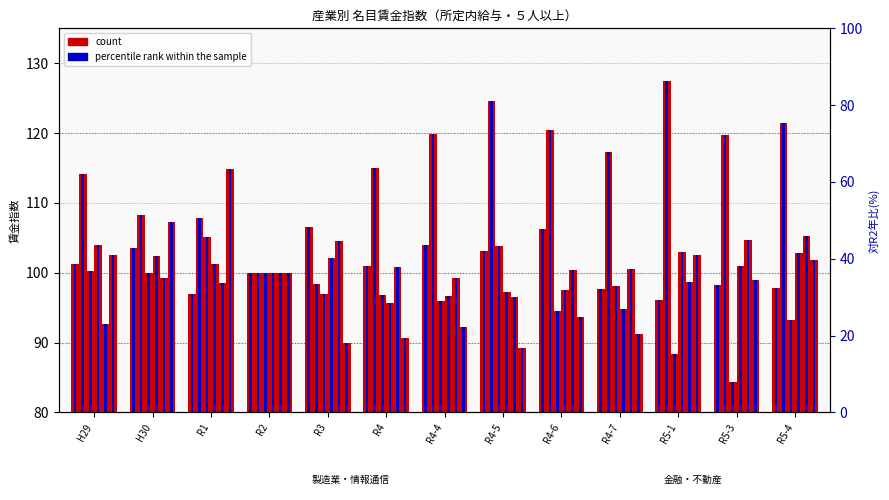

What is the sum of all values?

1312.5